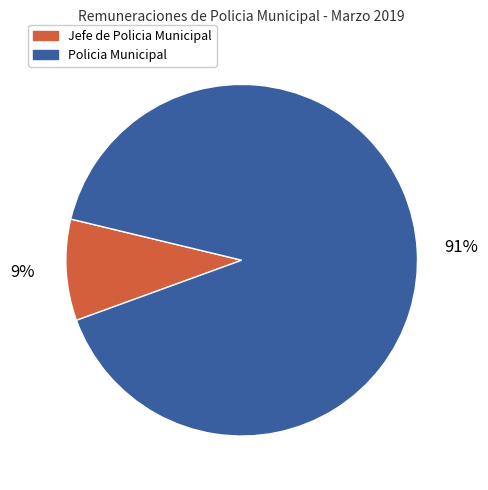

How many segments does this pie chart have?

2